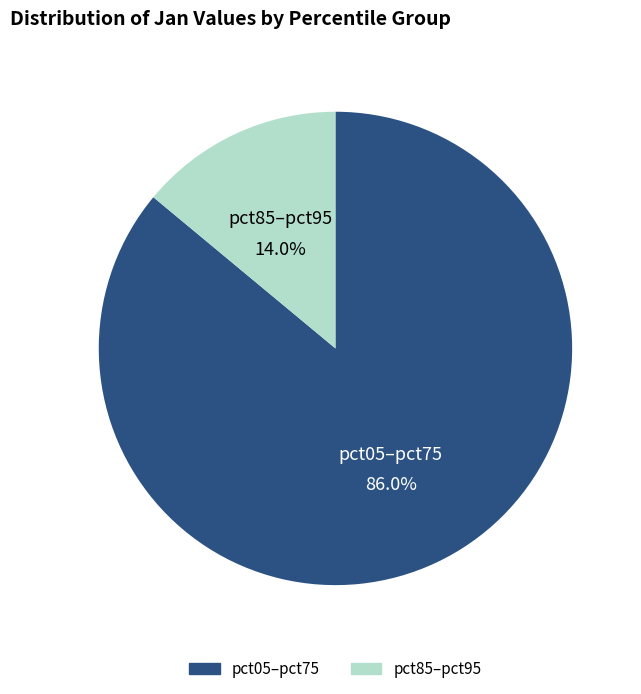

Is there a majority slice in this chart?

Yes